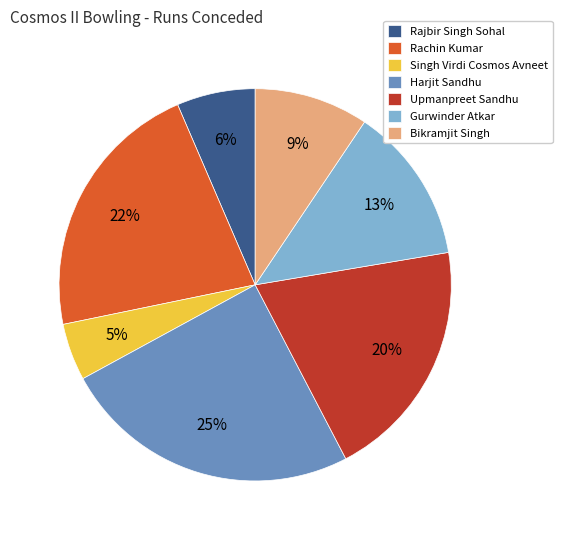

Rank the categories by value from highest to lowest.

Harjit Sandhu, Rachin Kumar, Upmanpreet Sandhu, Gurwinder Atkar, Bikramjit Singh, Rajbir Singh Sohal, Singh Virdi Cosmos Avneet